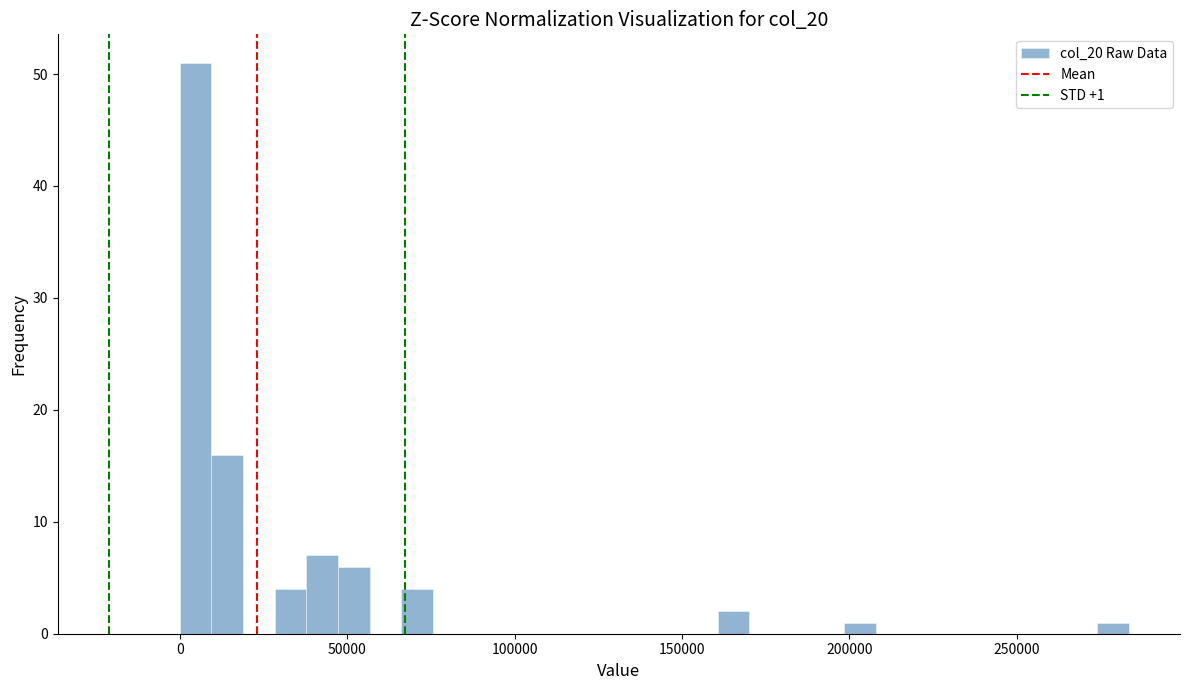

Around what value on the x-axis is the tallest bar? Give the approximate position of its centre, as read against the axis.

5000